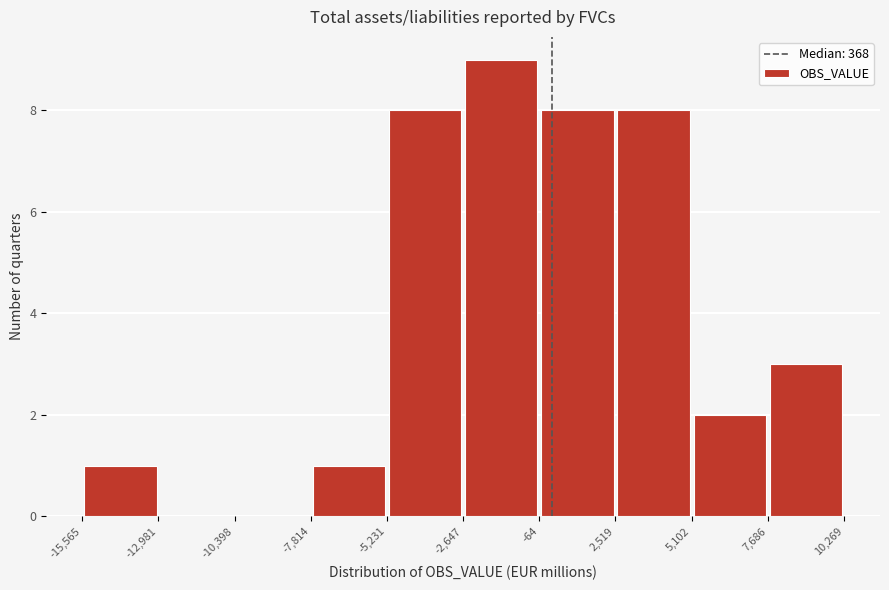

Reading left to right, transcribe this chart: for each bar, give the range it covers on the x-axis and its height. The values are not printed on the chart, so give them approximately, as read against the axis.

-15,565 to -12,981: 1
-12,981 to -10,398: 0
-10,398 to -7,814: 0
-7,814 to -5,231: 1
-5,231 to -2,647: 8
-2,647 to -64: 9
-64 to 2,519: 8
2,519 to 5,102: 8
5,102 to 7,686: 2
7,686 to 10,269: 3